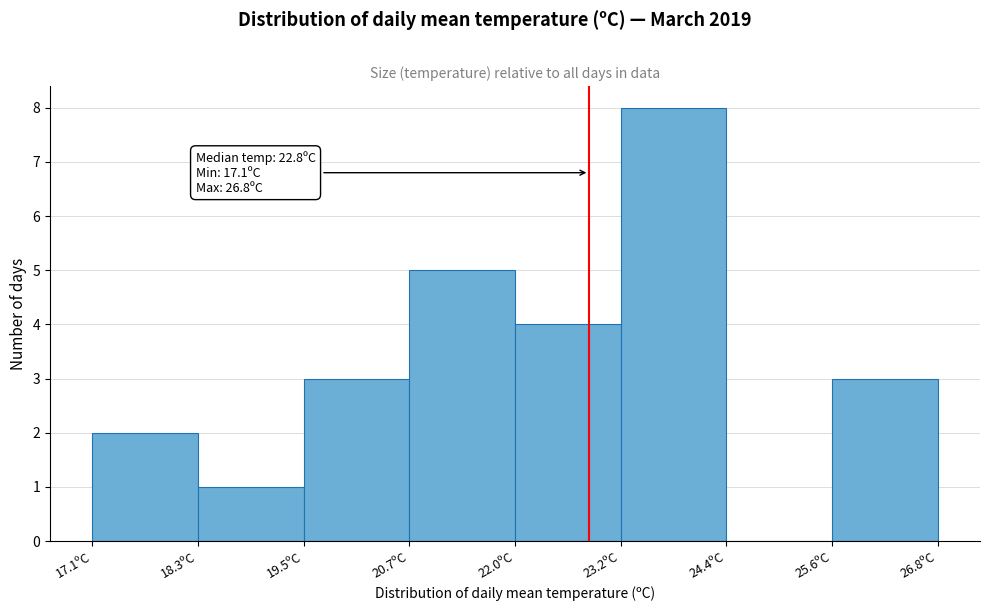

Over which range of the x-axis is the bar tallest?

23.2 to 24.4